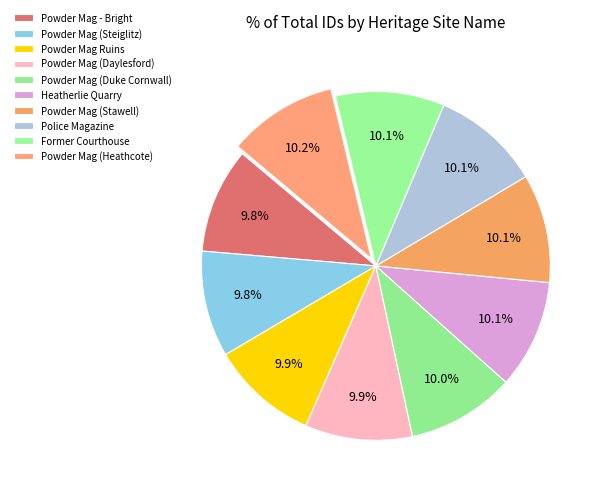

How many segments does this pie chart have?

10